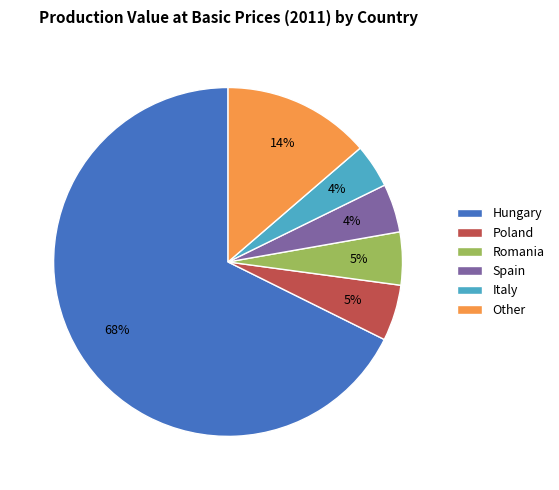

What is the largest slice in the pie chart?

Hungary